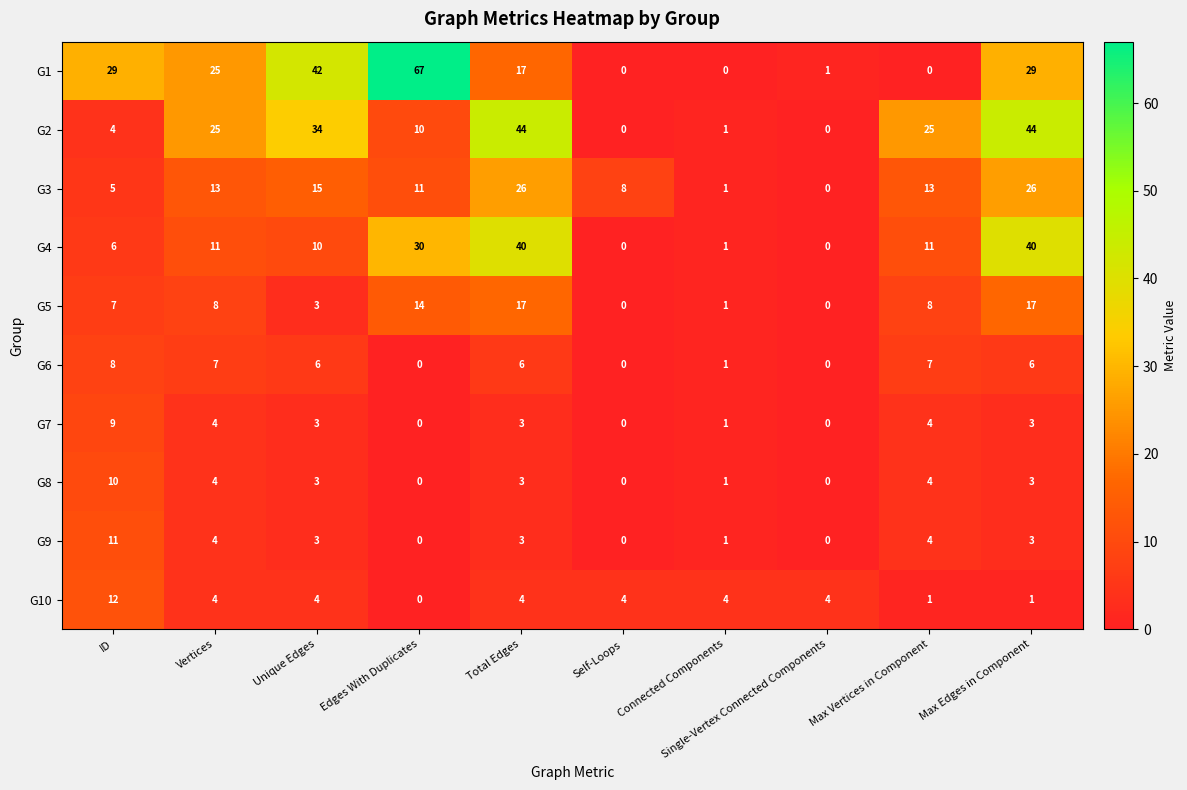

Count the G7 values in the range 0 to 4.

9